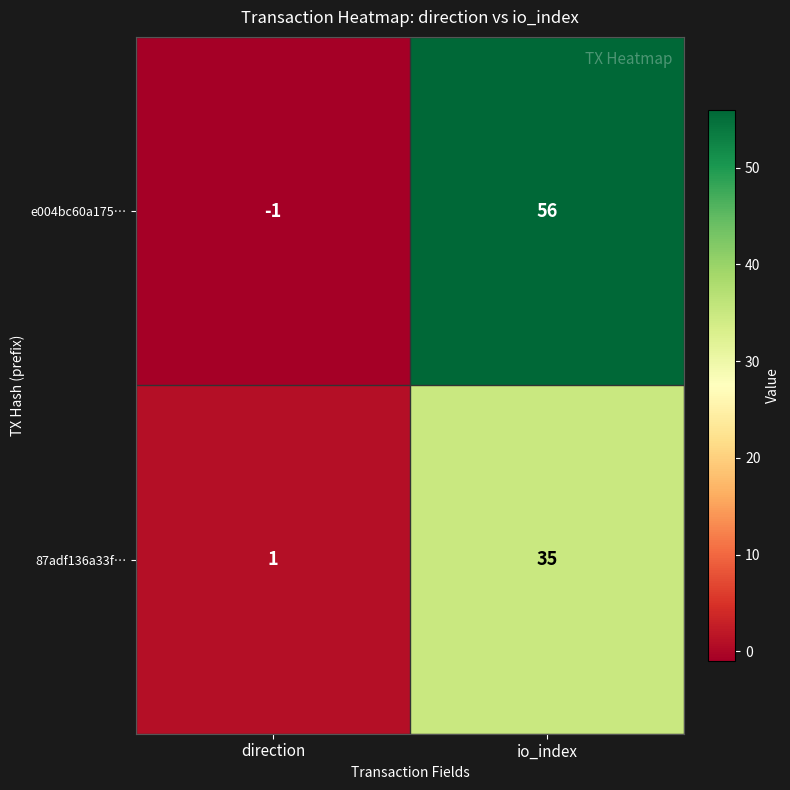

At which label does 87adf136a33f… reach its minimum?

direction